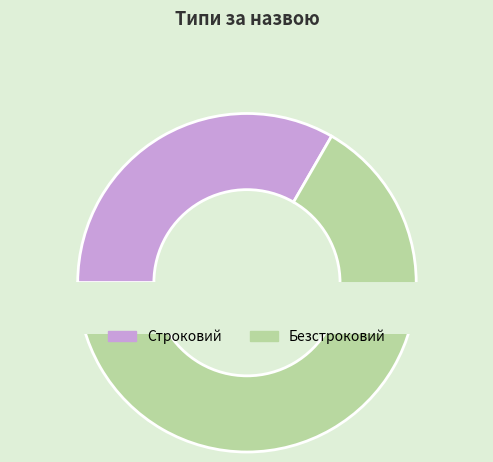

To the nearest percent, what is the combined percentage of Строковий and Безстроковий?

100%